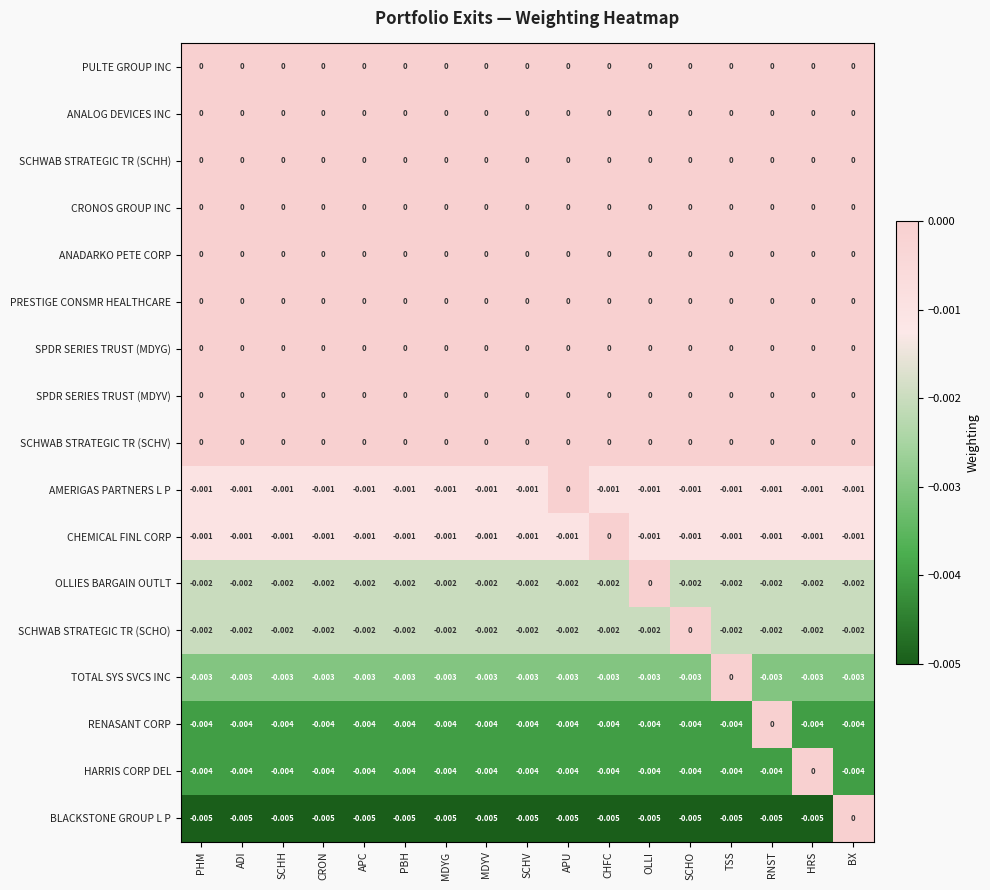

At which label is RENASANT CORP closest to 0?

RNST